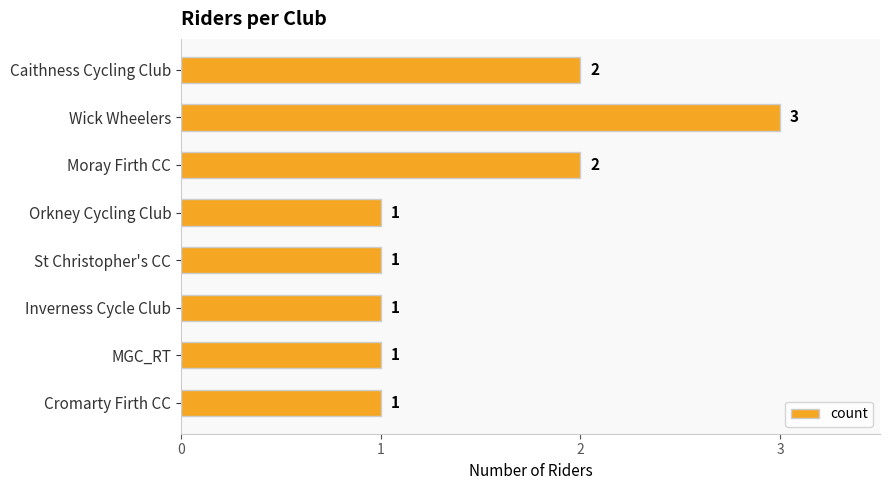

Between Inverness Cycle Club and Moray Firth CC, which is larger?

Moray Firth CC